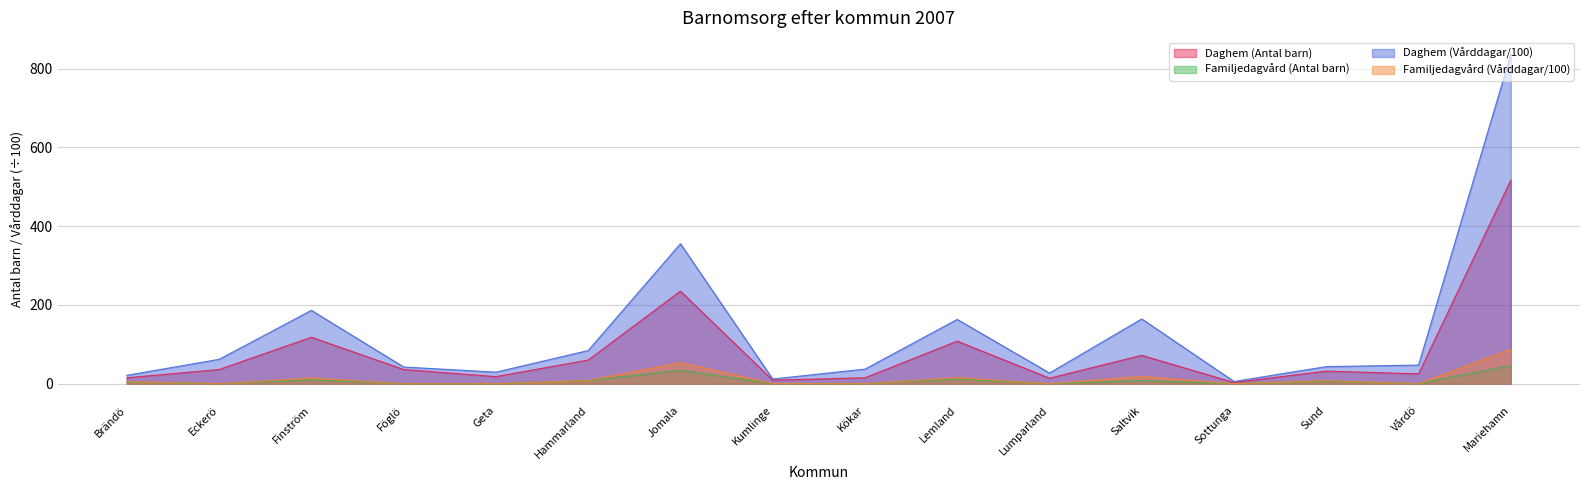

Rank the series at Vårdö from highest to lowest value.

Daghem (Vårddagar/100), Daghem (Antal barn), Familjedagvård (Antal barn), Familjedagvård (Vårddagar/100)